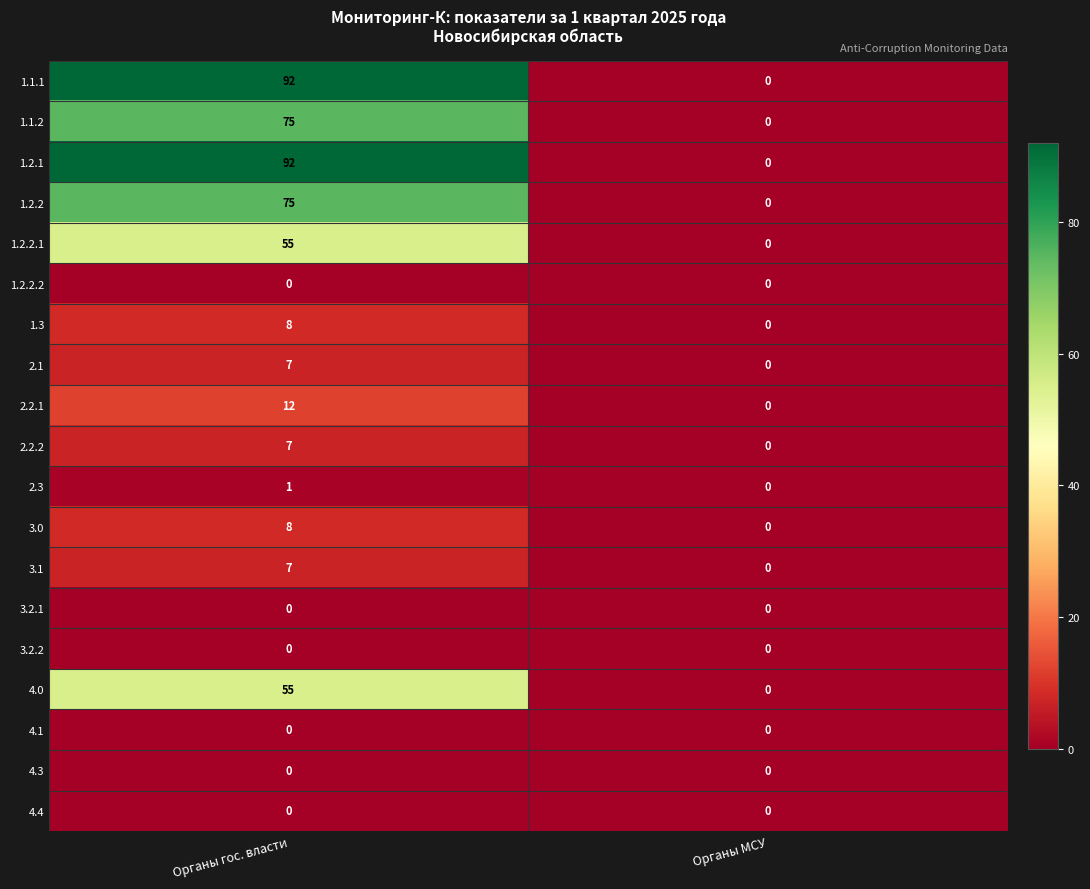

What is the total value across all series at Органы гос. власти?

494